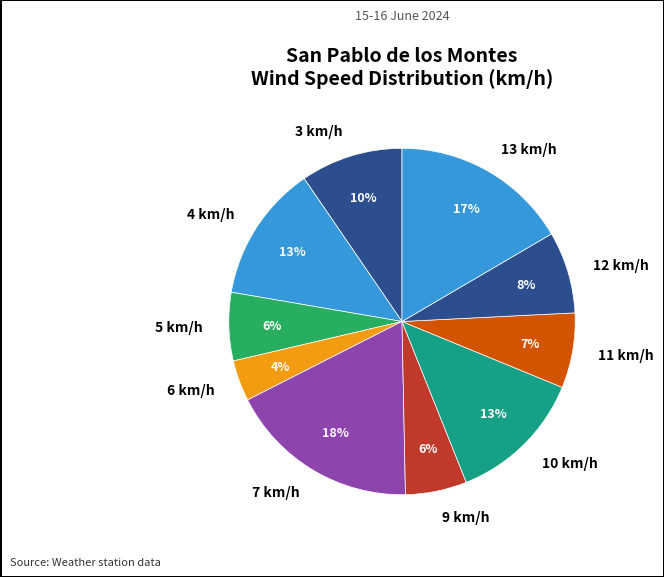

Count the number of slices in the pie.

10